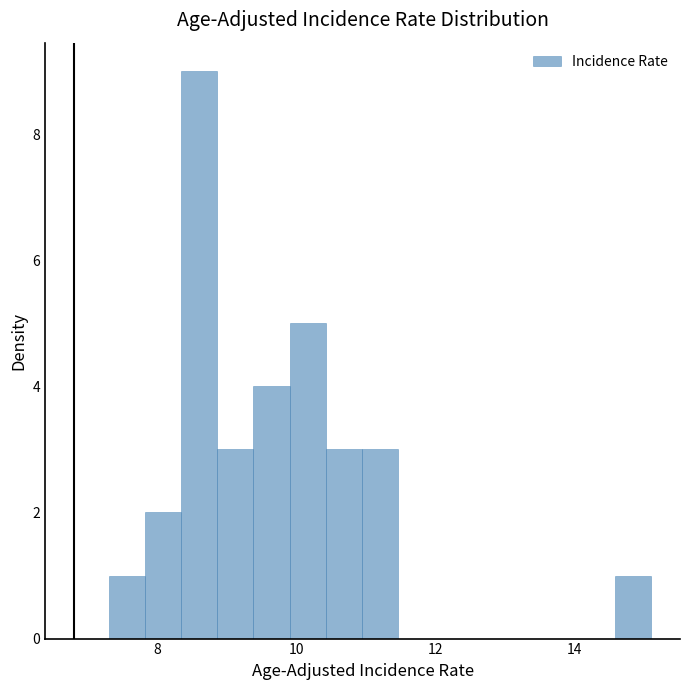

Around what value on the x-axis is the tallest bar? Give the approximate position of its centre, as read against the axis.

8.6